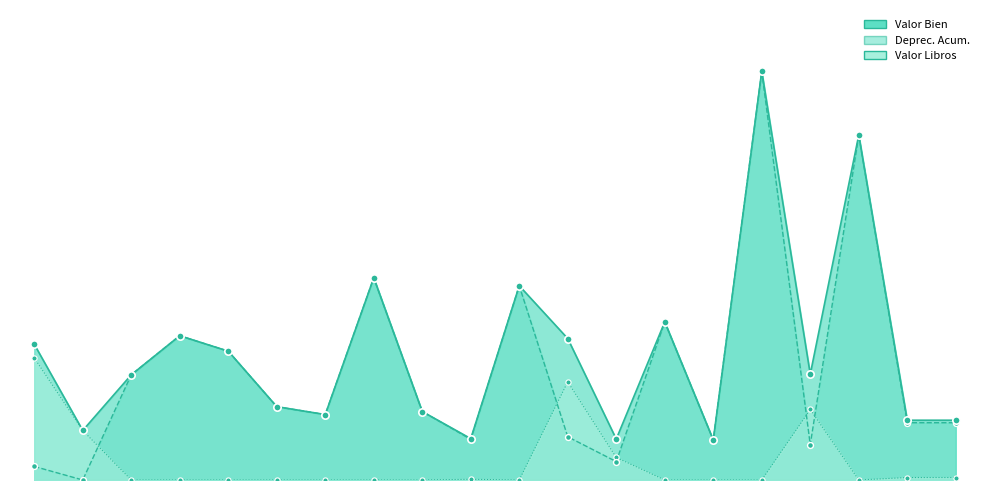

What are all the series names shown in the legend?

Valor Bien, Deprec. Acum., Valor Libros